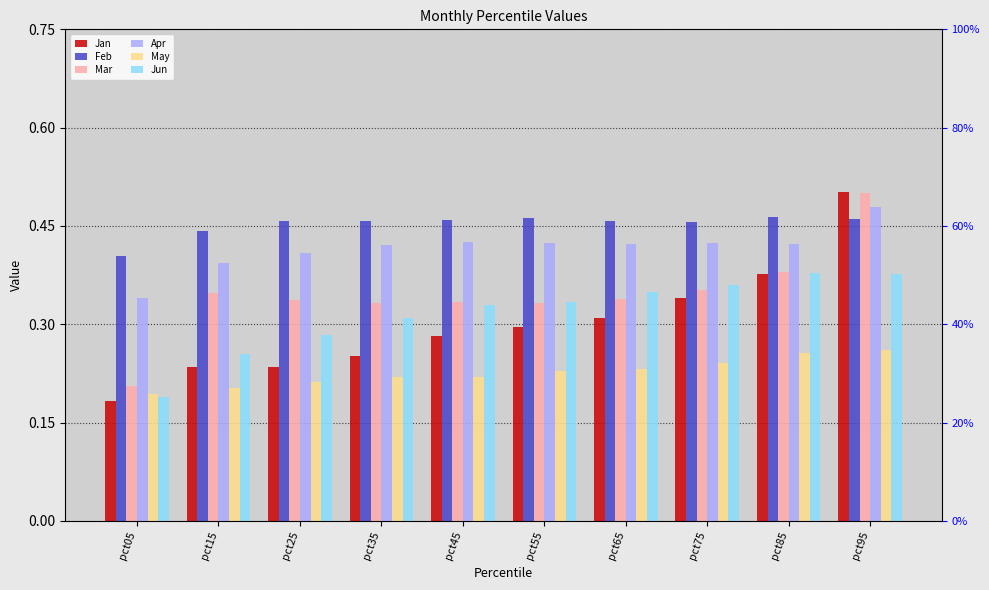

How many series are shown in this chart?

6